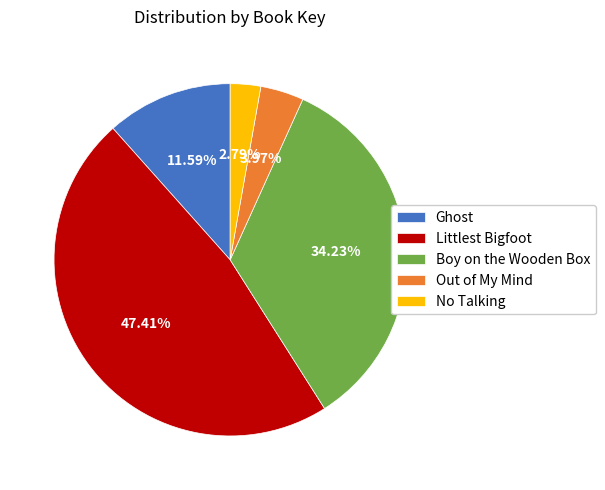

To the nearest percent, what percentage of the pie is Ghost?

12%